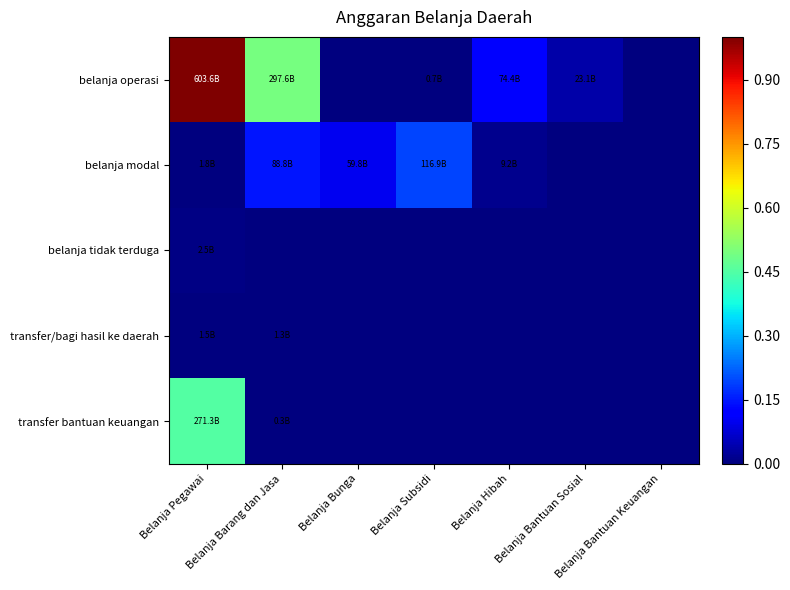

Which series changed the most between Belanja Barang dan Jasa and Belanja Subsidi?

belanja operasi